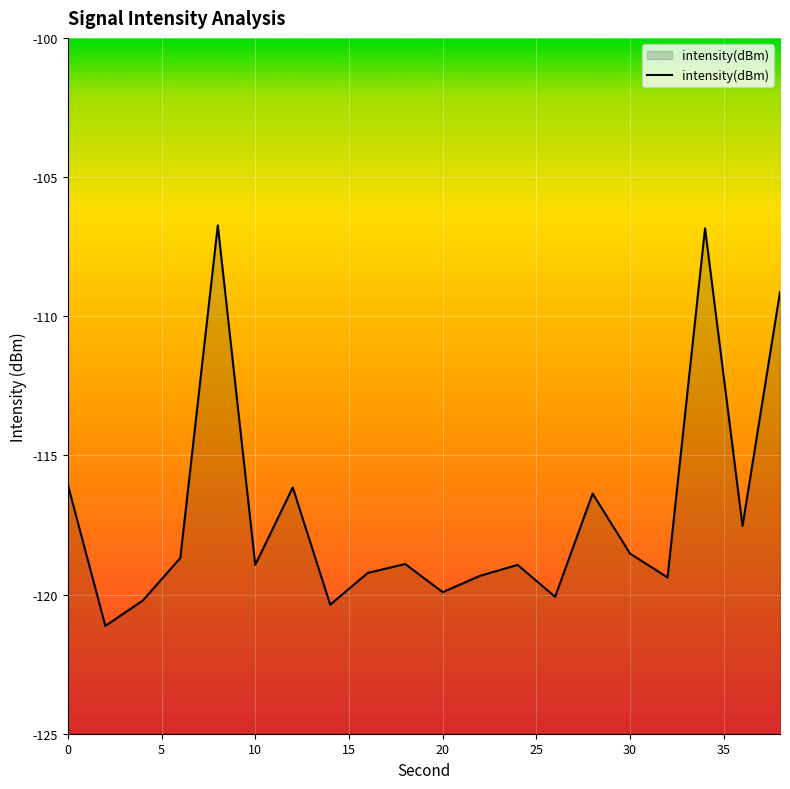

Which category has the lowest value across all series?

2